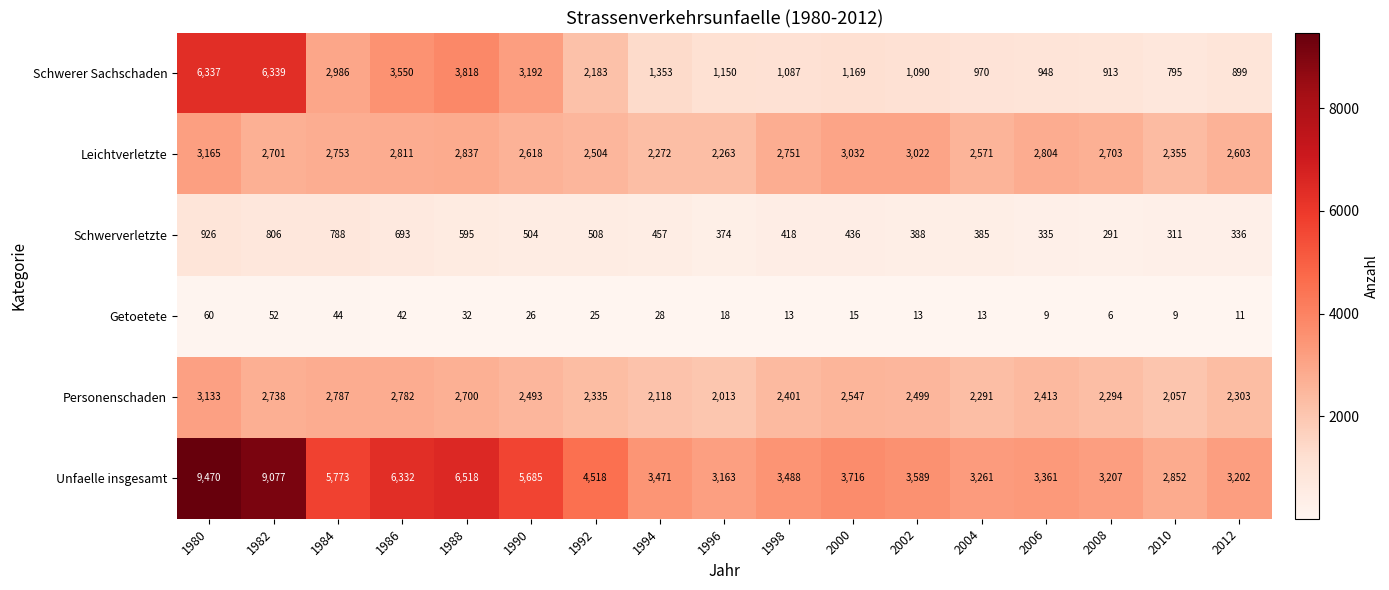

At which label is Getoetete closest to 33?

1988